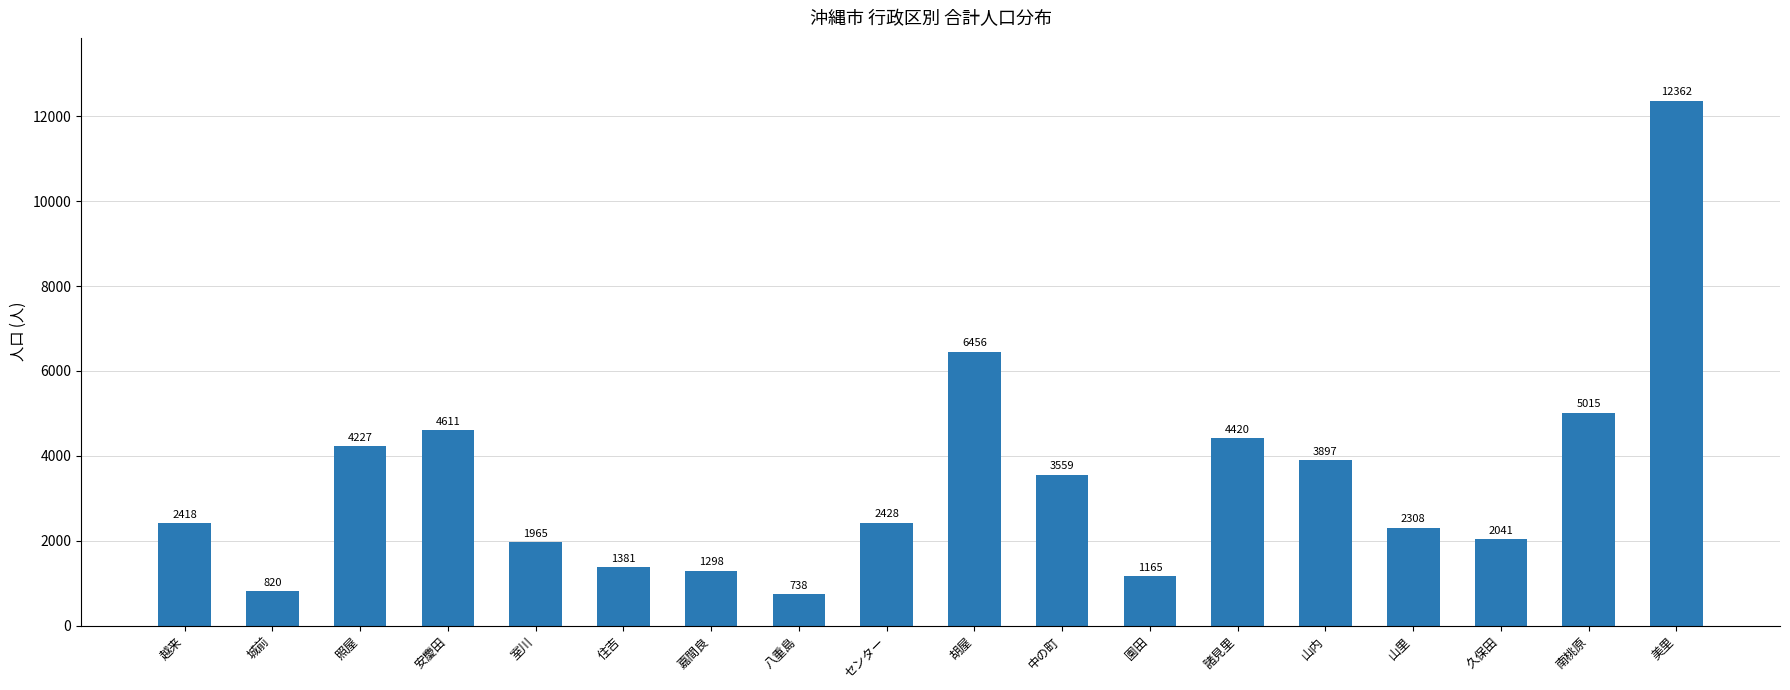

What is the average value?

3395